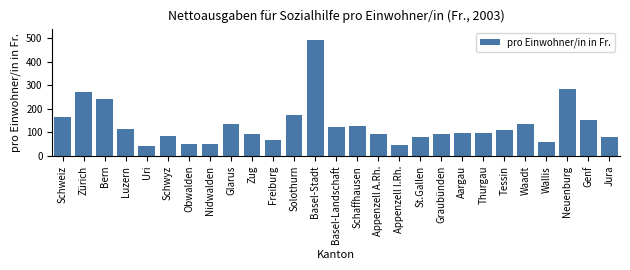

Read the value at Wallis.

59.8